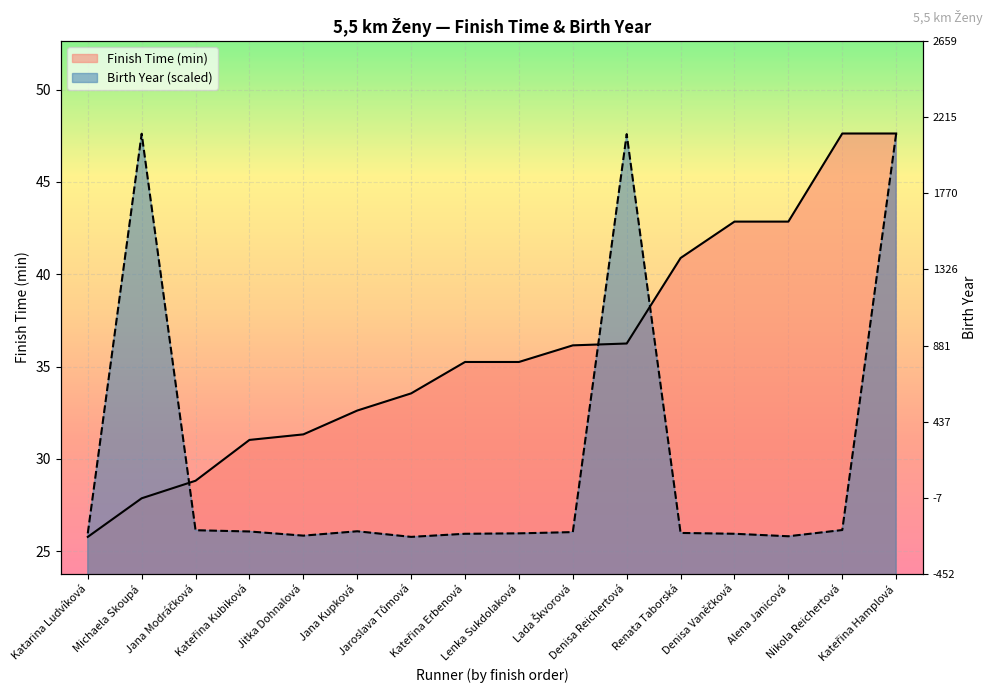

At which category does Birth Year reach its first local valley?

Jitka Dohnalová